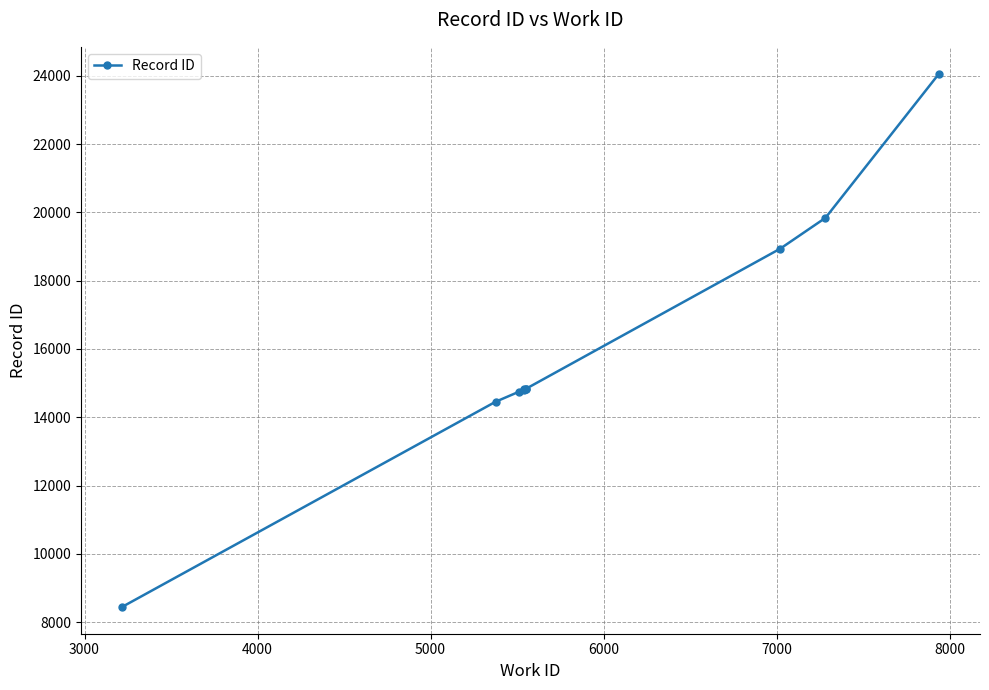

Reading left to right, list all the values displayed in this chart.

8446	14455	14753	14810	14818	14829	14830	18935	19839	24064